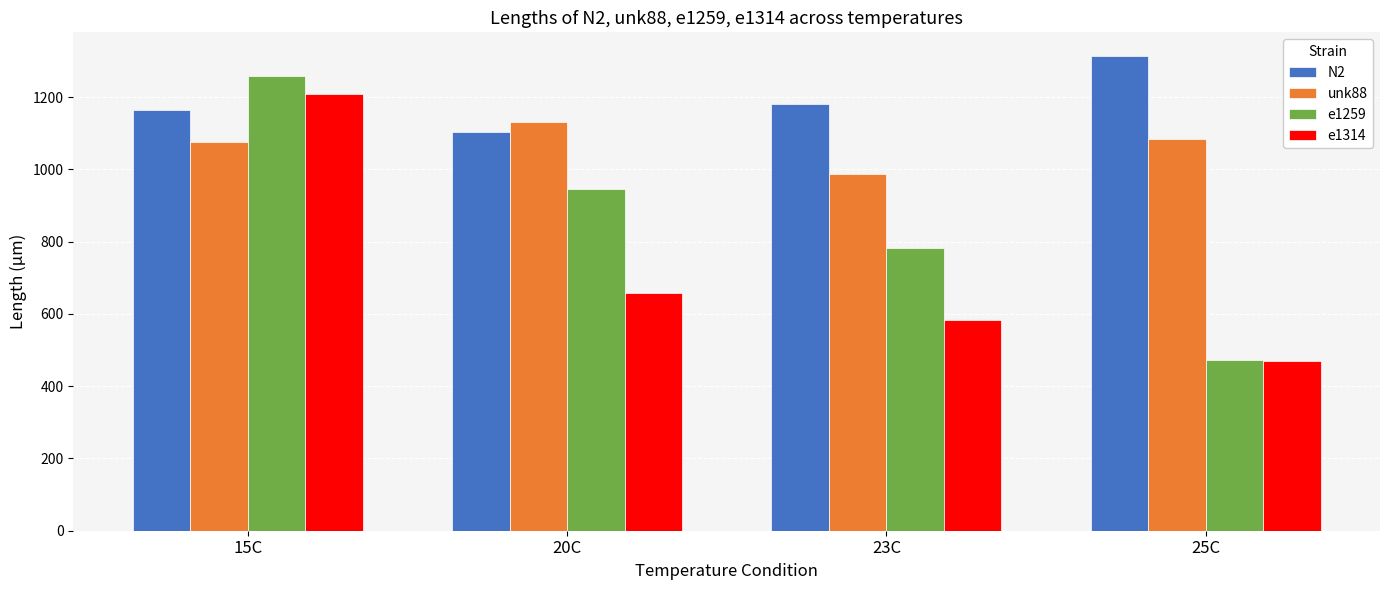

List the series in order of their overall mean, lowest first.

e1314, e1259, unk88, N2